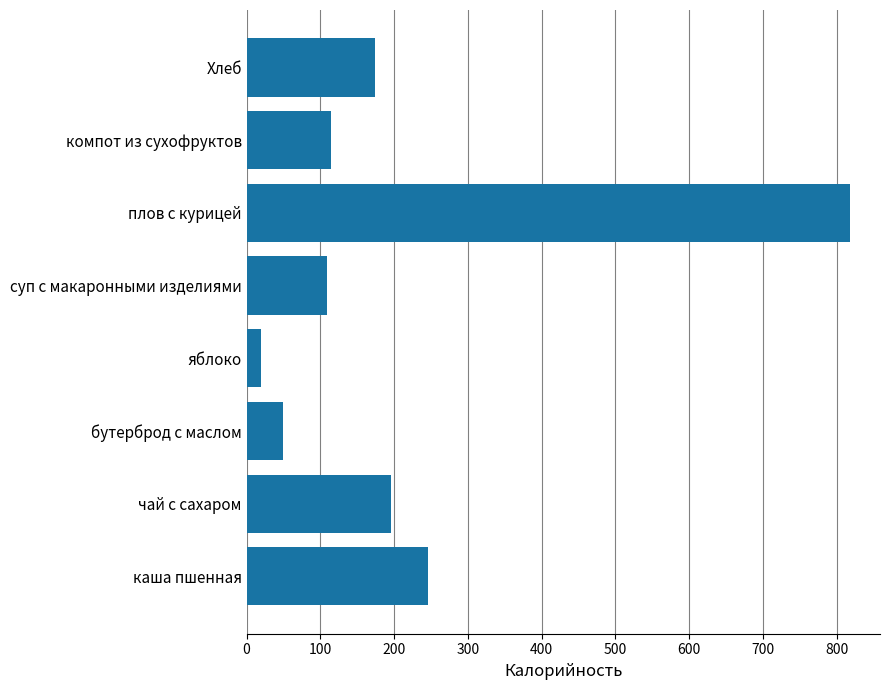

Reading top to bottom, what are all the values shown in this chart?

Хлеб=174	компот из сухофруктов=114	плов с курицей=818	суп с макаронными изделиями=109	яблоко=20	бутерброд с маслом=49	чай с сахаром=196	каша пшенная=246